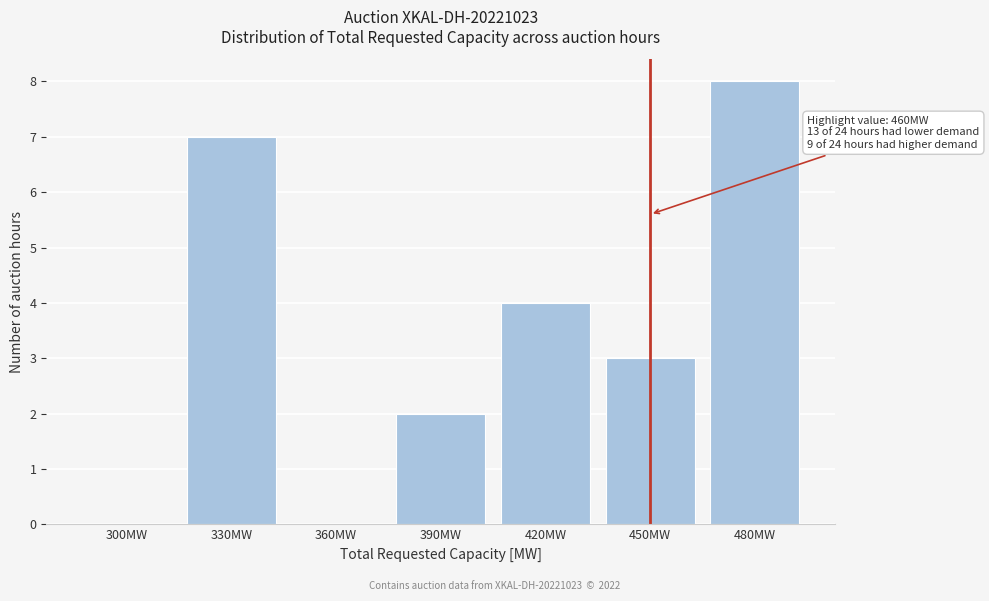

Reading left to right, extract all data points from this chart.

300MW=0	330MW=7	360MW=0	390MW=2	420MW=4	450MW=3	480MW=8